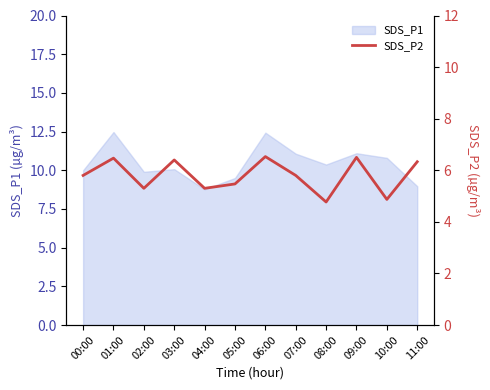

How many lines are shown in the chart?

1